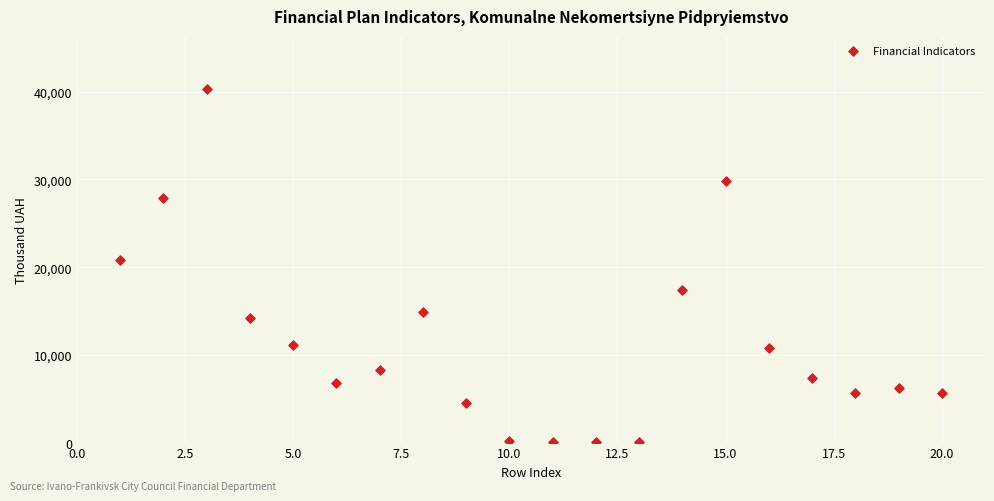

What Y value in the scatter plot is closest to 20177?

20828.2